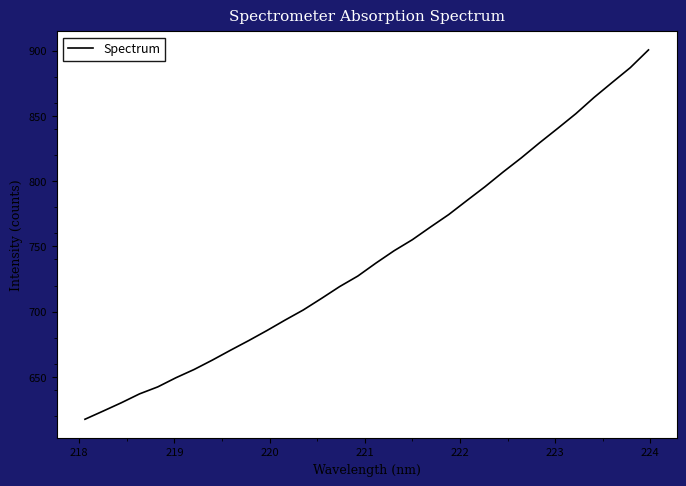

What is the difference between the maximum and minimum values?

283.2